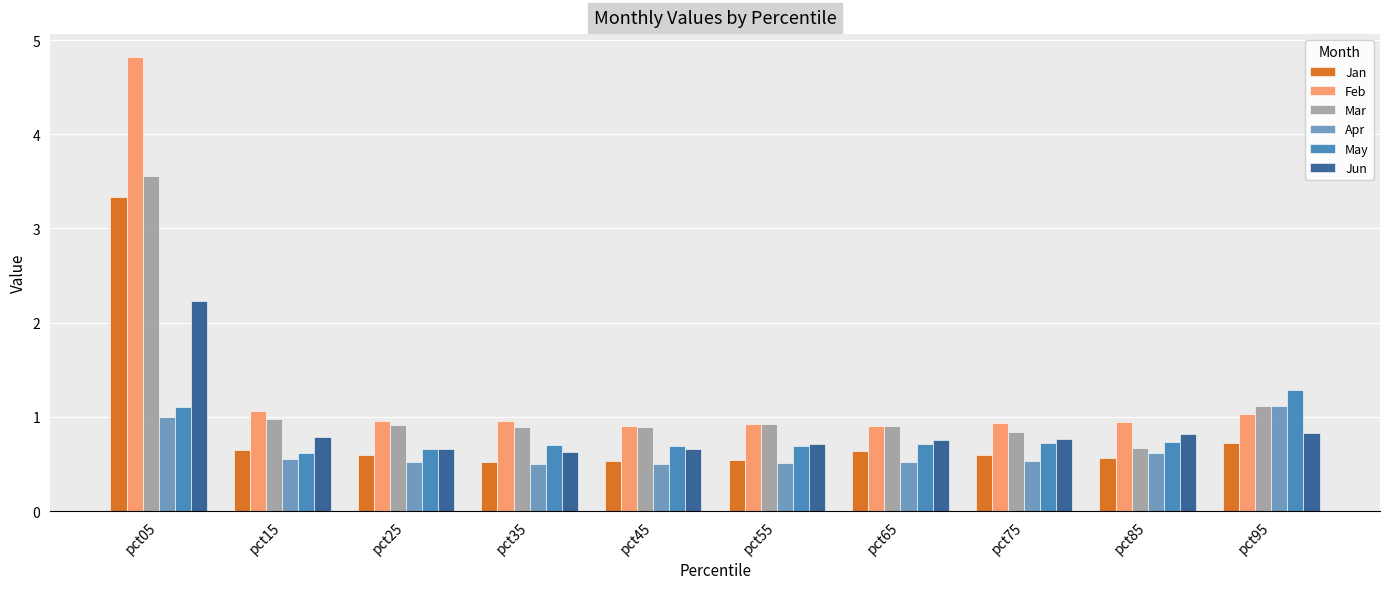

What is the highest value of the Mar series?

3.6